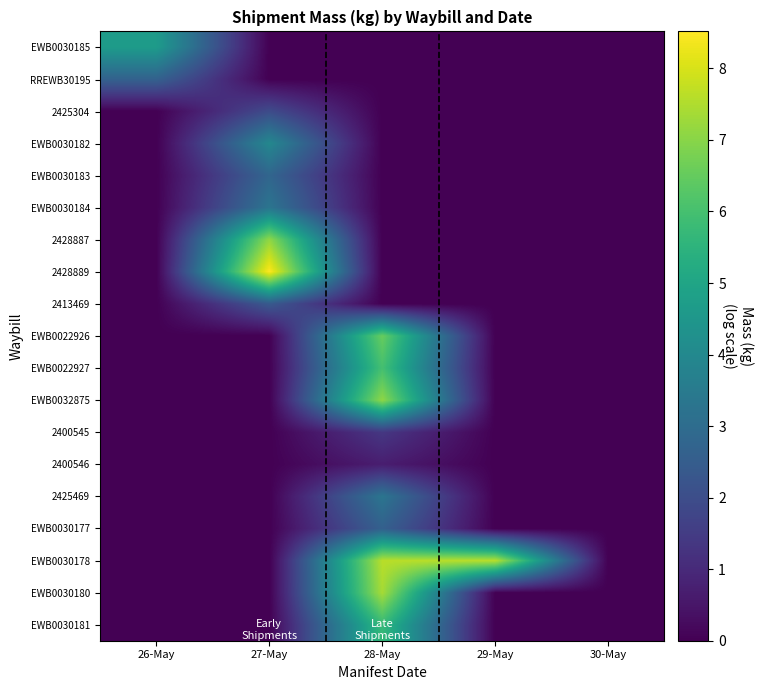

Which series has the largest total across all categories?

EWB0030178